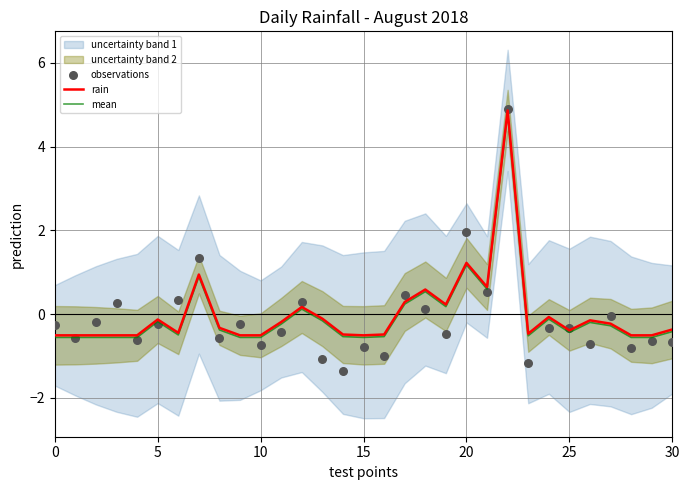

Which series has the largest total across all categories?

rain